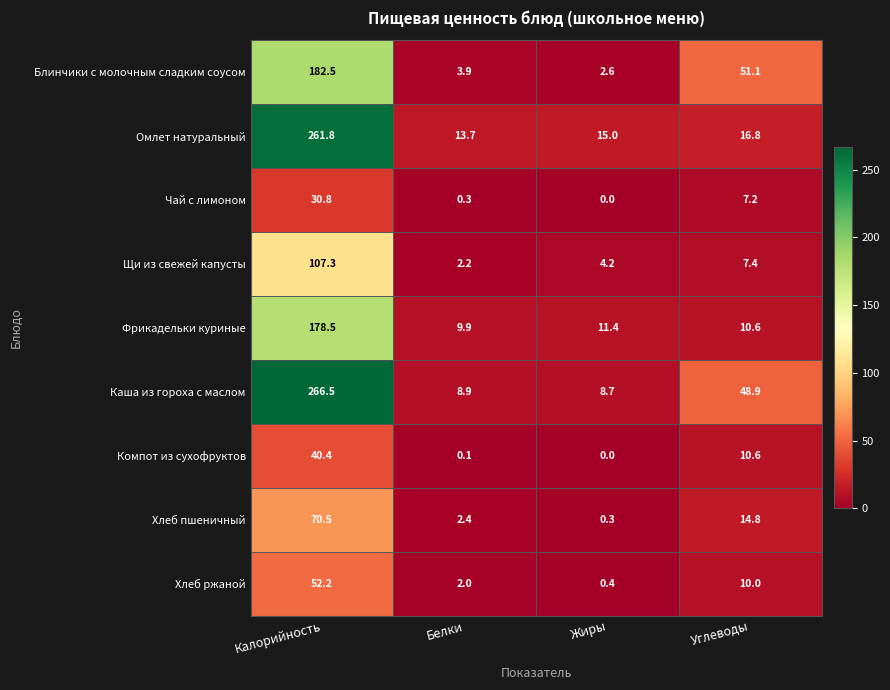

What is the difference between the Хлеб ржаной values at Углеводы and Калорийность?

42.2